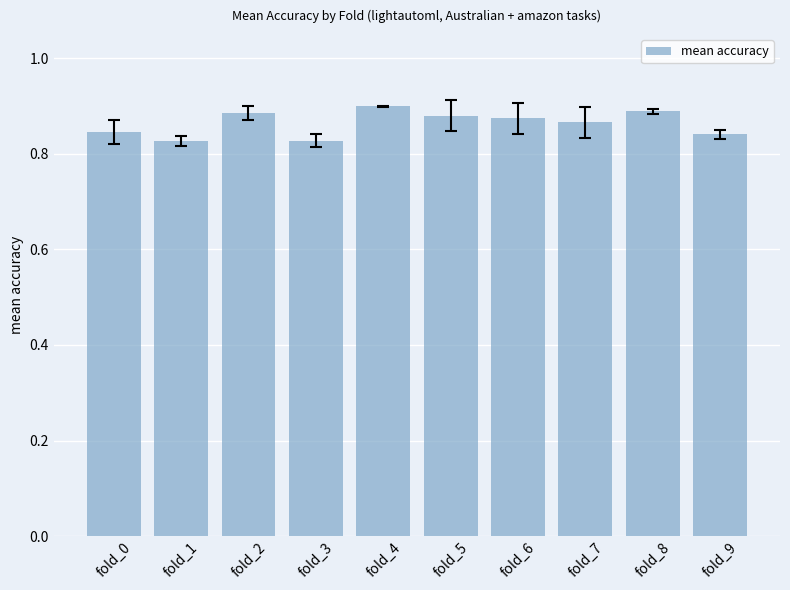

True or false: the data shows 0.2 at fold_1.

False